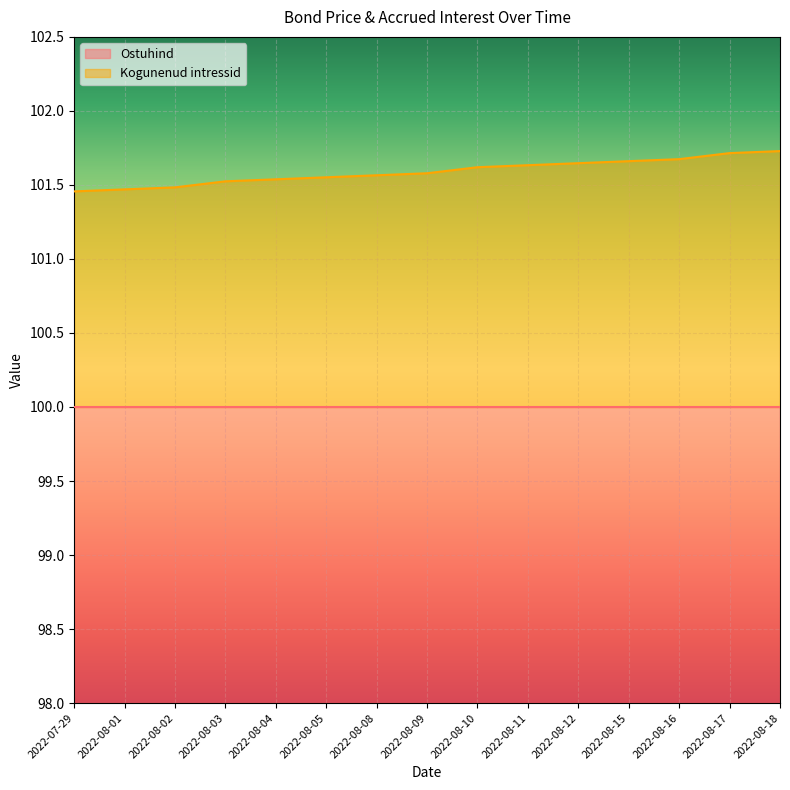

Which label corresponds to the largest value in the chart?

2022-08-18